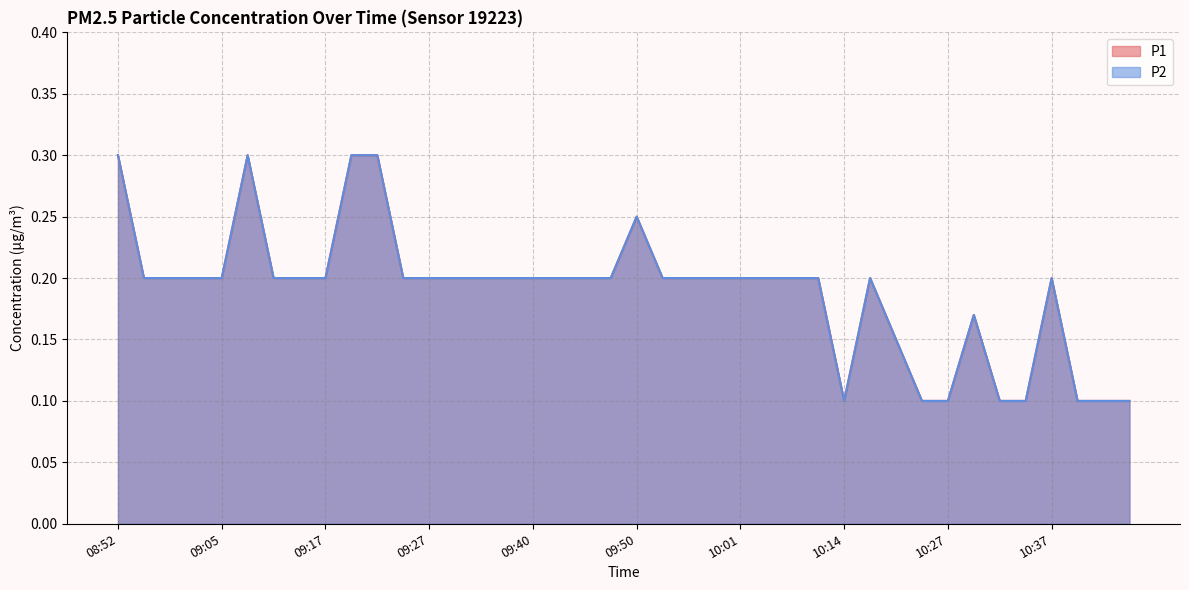

At 09:35, list the series in order from largest to smallest.

P1, P2